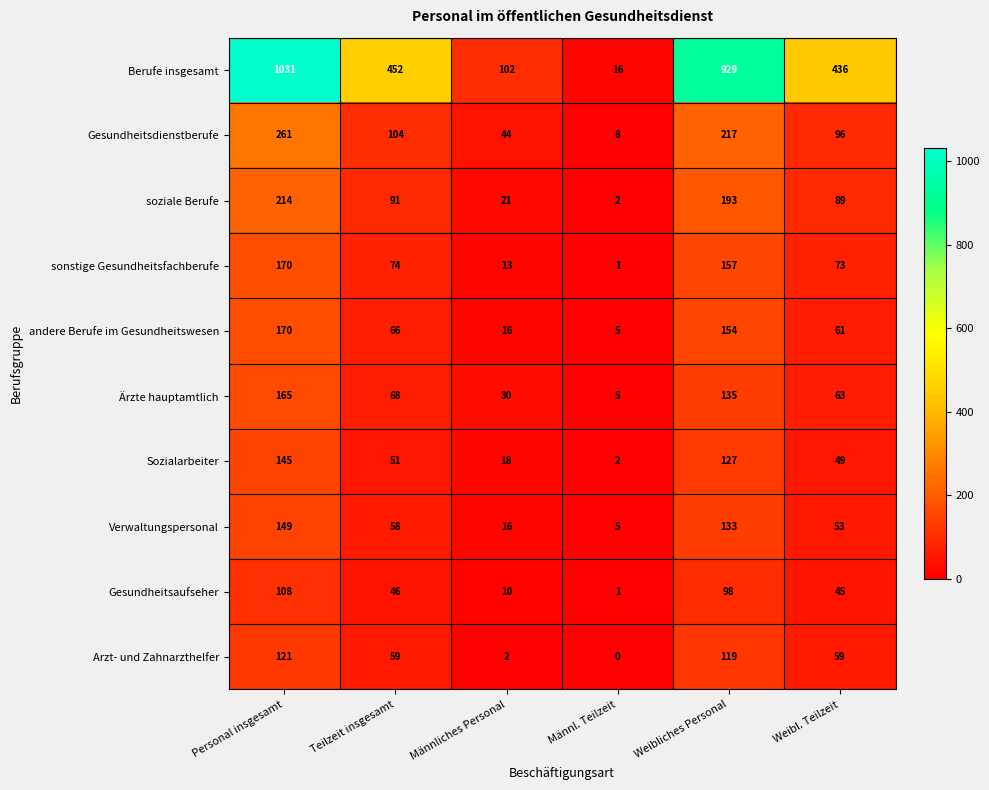

What is the difference between the second highest and second lowest values in the Sozialarbeiter series?

109